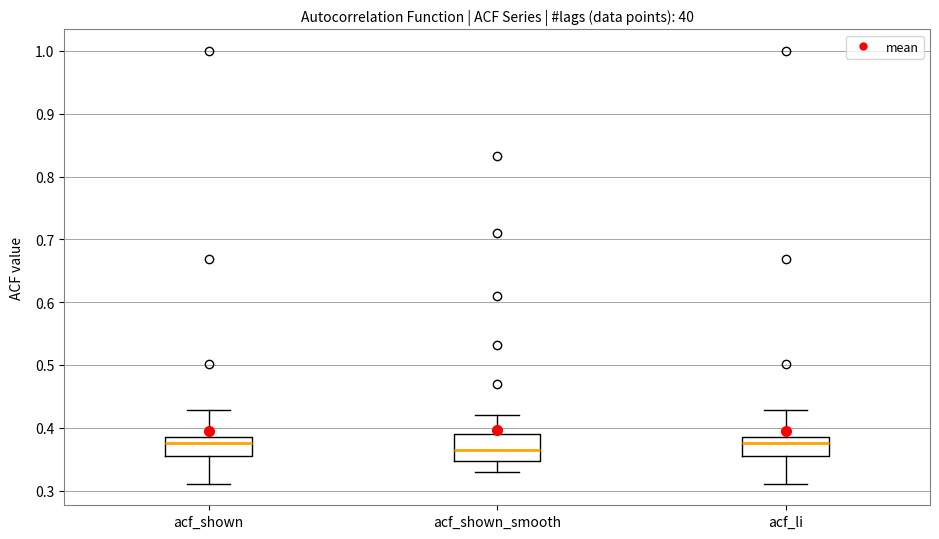

Reading left to right, read every box against the y-axis: the position of its median line, the range the box covers, and the ends of its whiskers. The values are not printed on the chart, so give them approximately, as read against the axis.

acf_shown: median 0.38, box 0.36 to 0.39, whiskers 0.31 to 0.43
acf_shown_smooth: median 0.36, box 0.35 to 0.39, whiskers 0.33 to 0.42
acf_li: median 0.38, box 0.36 to 0.39, whiskers 0.31 to 0.43